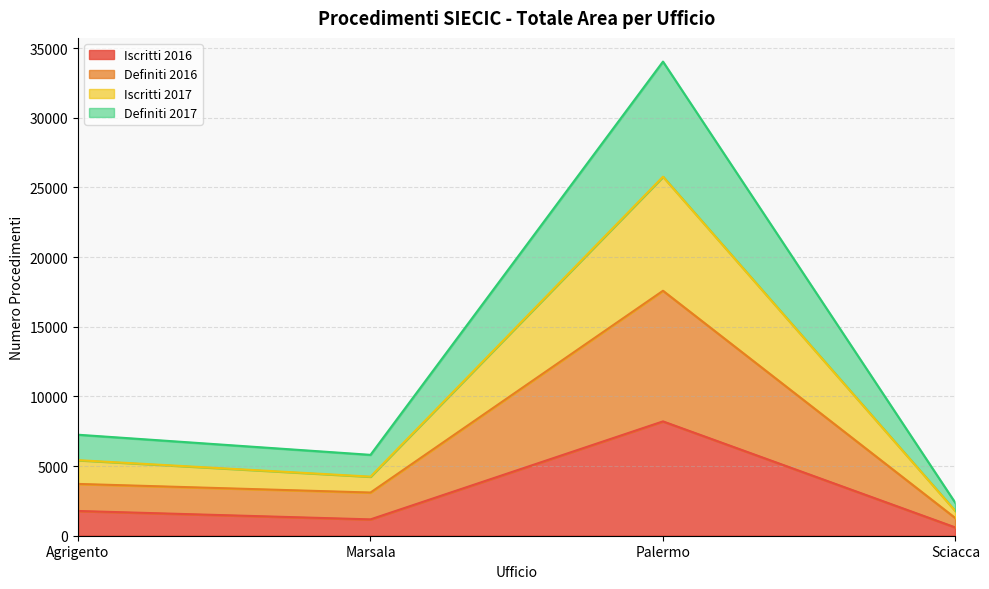

Which series changed the most between Agrigento and Sciacca?

Definiti 2017